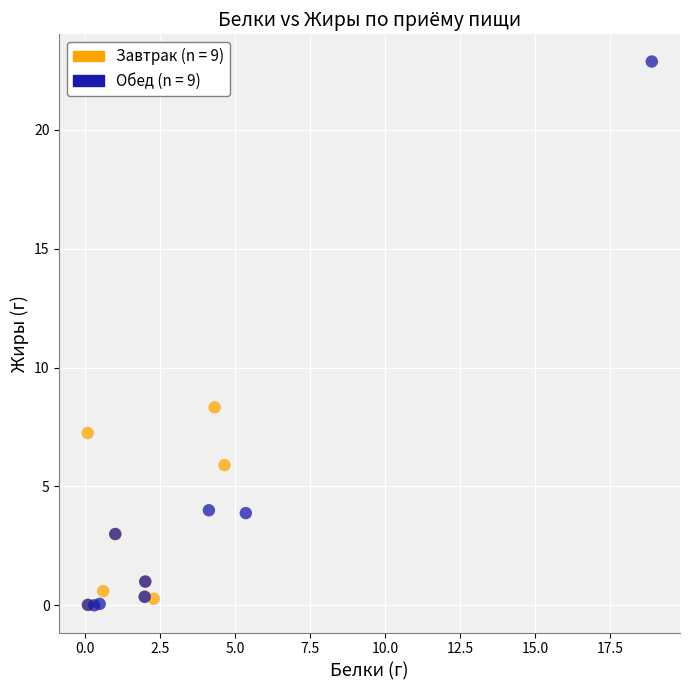

Which series has the largest Y range (max minus min)?

Обед (n = 9)